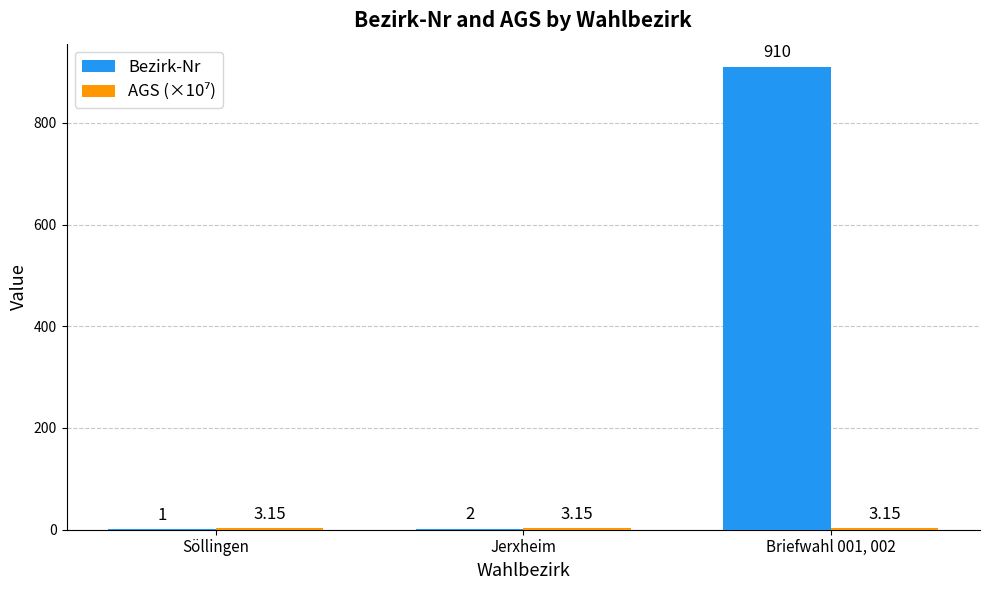

How many data points does each series have?

3